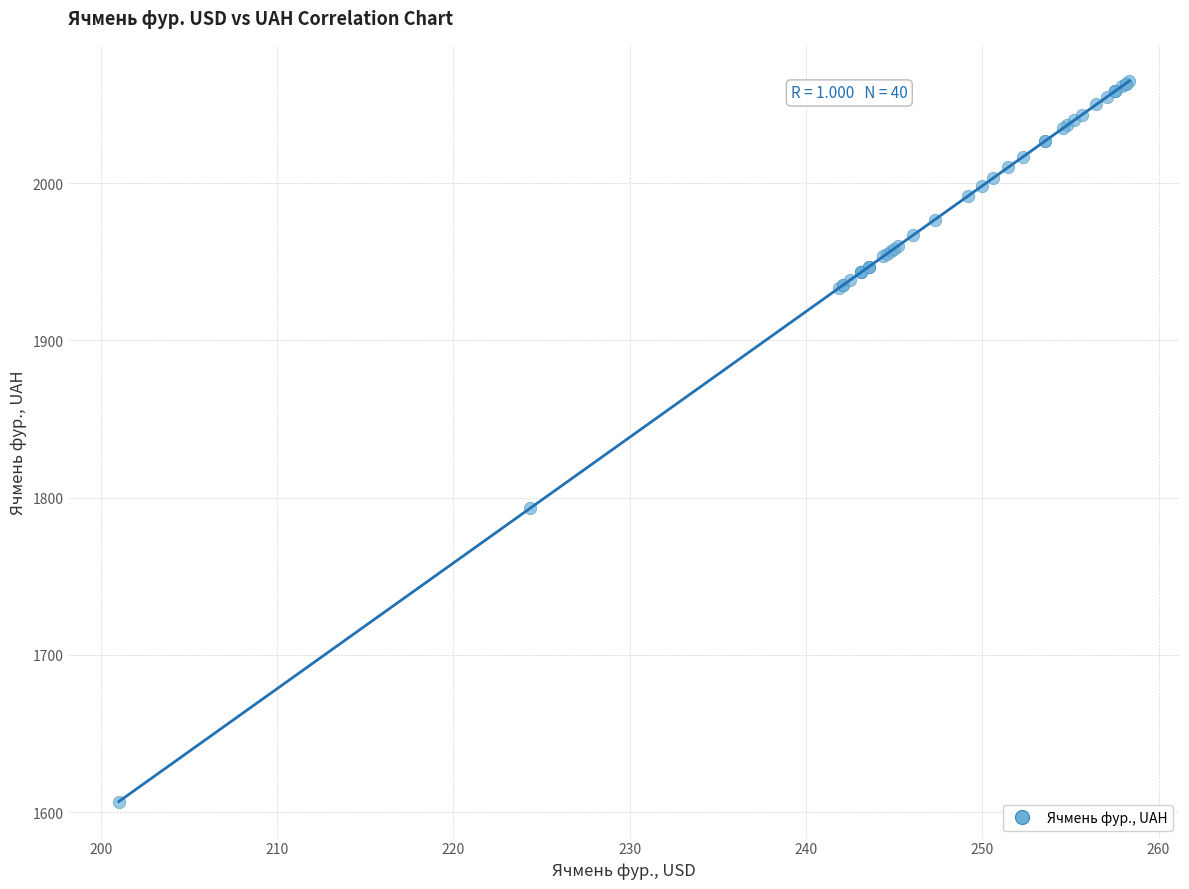

What Y value in the scatter plot is closest to 1835?

1793.3